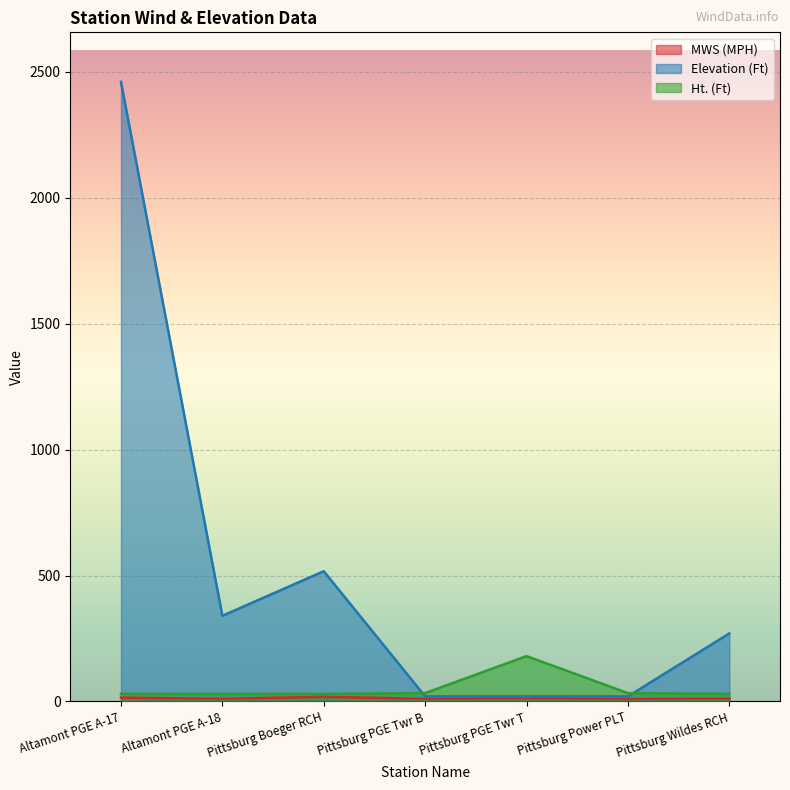

Reading left to right, transcribe all the data shown in this chart.

MWS (MPH): Altamont PGE A-17=15.1	Altamont PGE A-18=10.4	Pittsburg Boeger RCH=18.6	Pittsburg PGE Twr B=10.3	Pittsburg PGE Twr T=13.4	Pittsburg Power PLT=10.1	Pittsburg Wildes RCH=11.3
Elevation (Ft): Altamont PGE A-17=2460.0	Altamont PGE A-18=340.0	Pittsburg Boeger RCH=517.0	Pittsburg PGE Twr B=20.0	Pittsburg PGE Twr T=20.0	Pittsburg Power PLT=20.0	Pittsburg Wildes RCH=270.0
Ht. (Ft): Altamont PGE A-17=30.0	Altamont PGE A-18=30.0	Pittsburg Boeger RCH=30.0	Pittsburg PGE Twr B=33.0	Pittsburg PGE Twr T=180.0	Pittsburg Power PLT=33.0	Pittsburg Wildes RCH=30.0